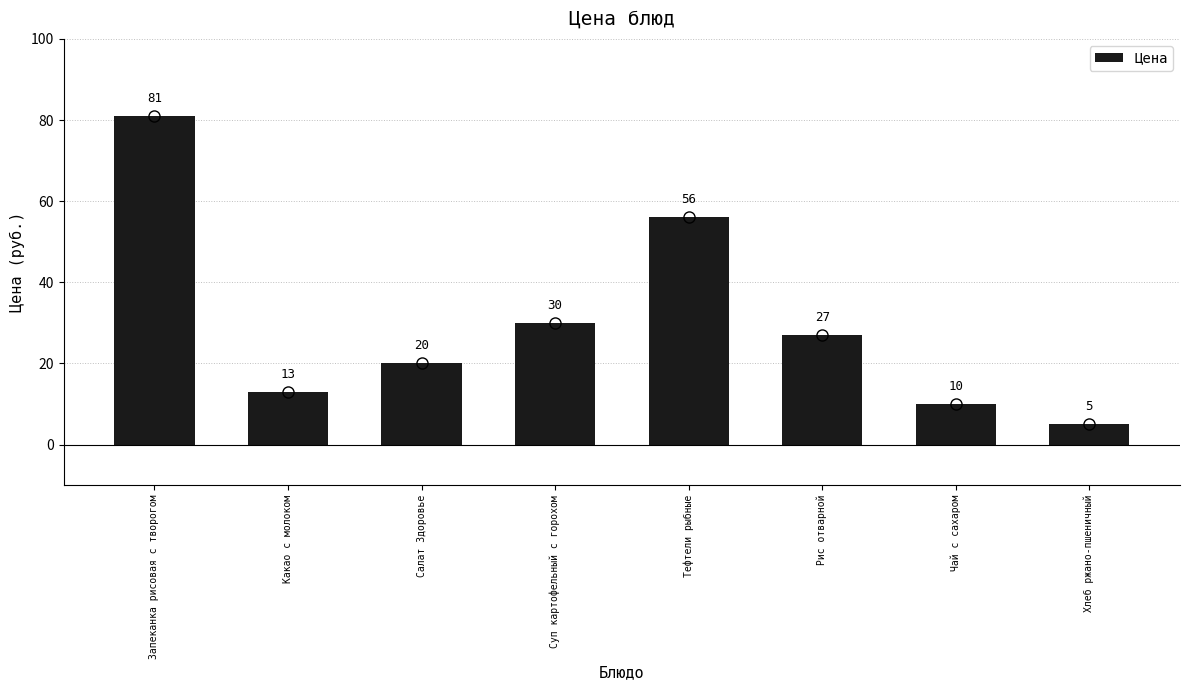

Which category has the lowest value across all series?

Хлеб ржано-пшеничный